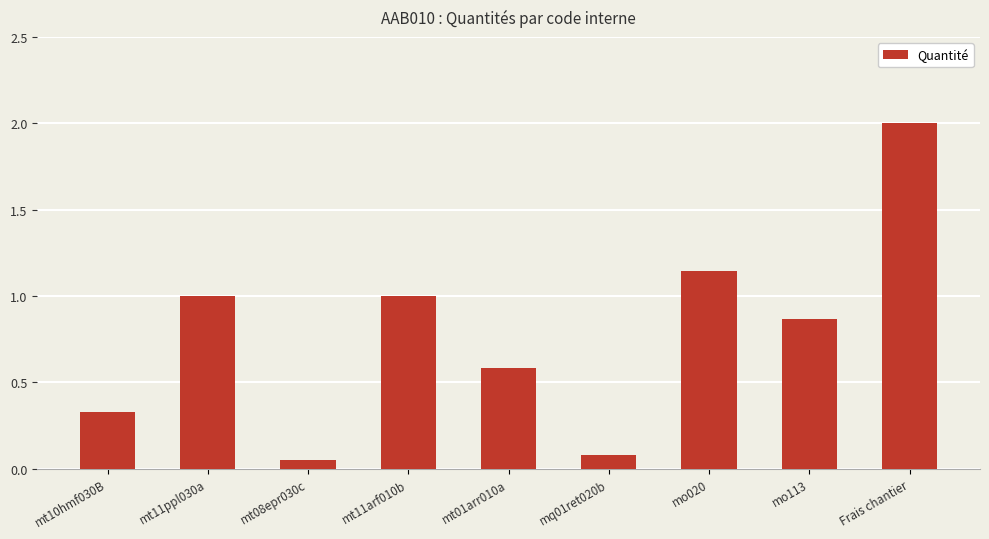

What is the change in value from mt11arf010b to mt01arr010a?

-0.4